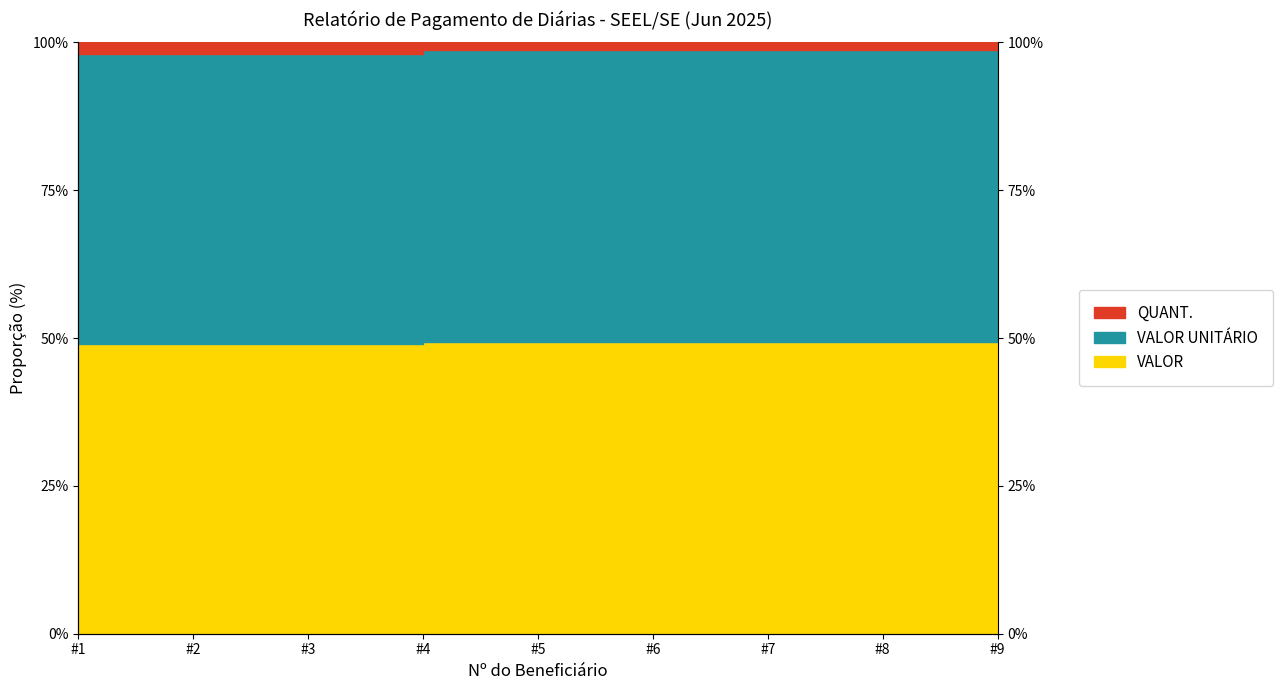

What is the difference between the second highest and second lowest values in the VALOR series?

0.7